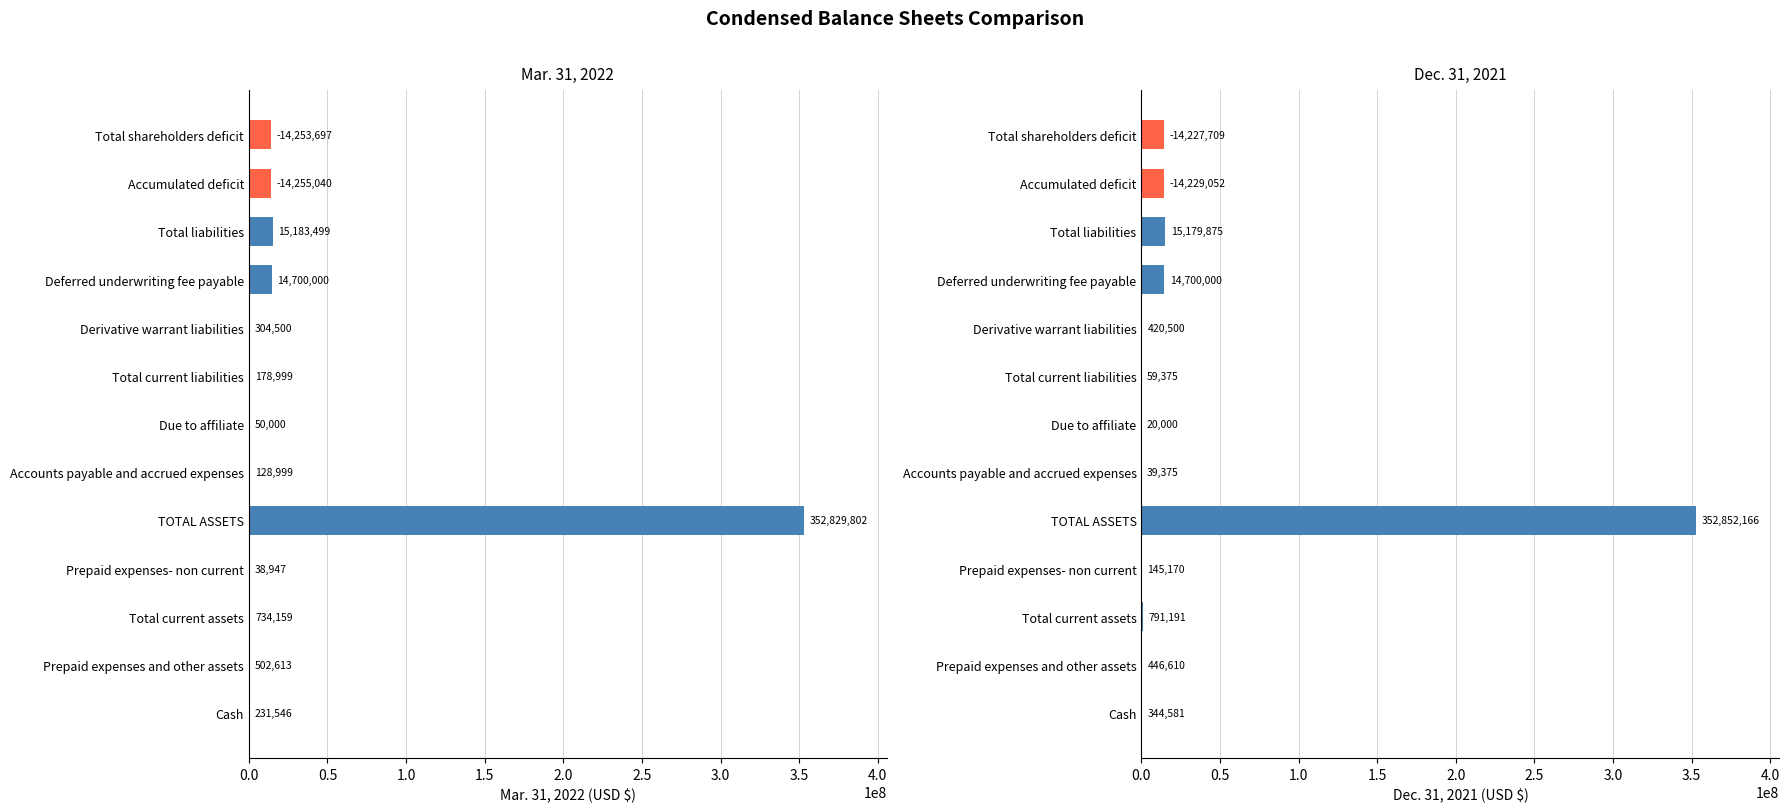

How many groups of bars are there?

13